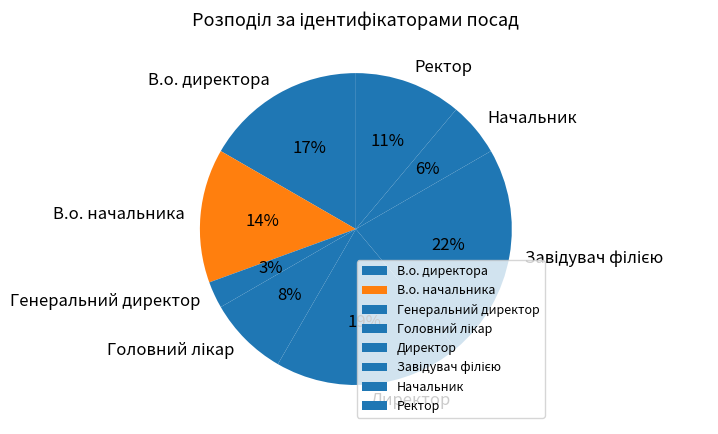

Is it true that В.о. директора is 17% of the pie?

True